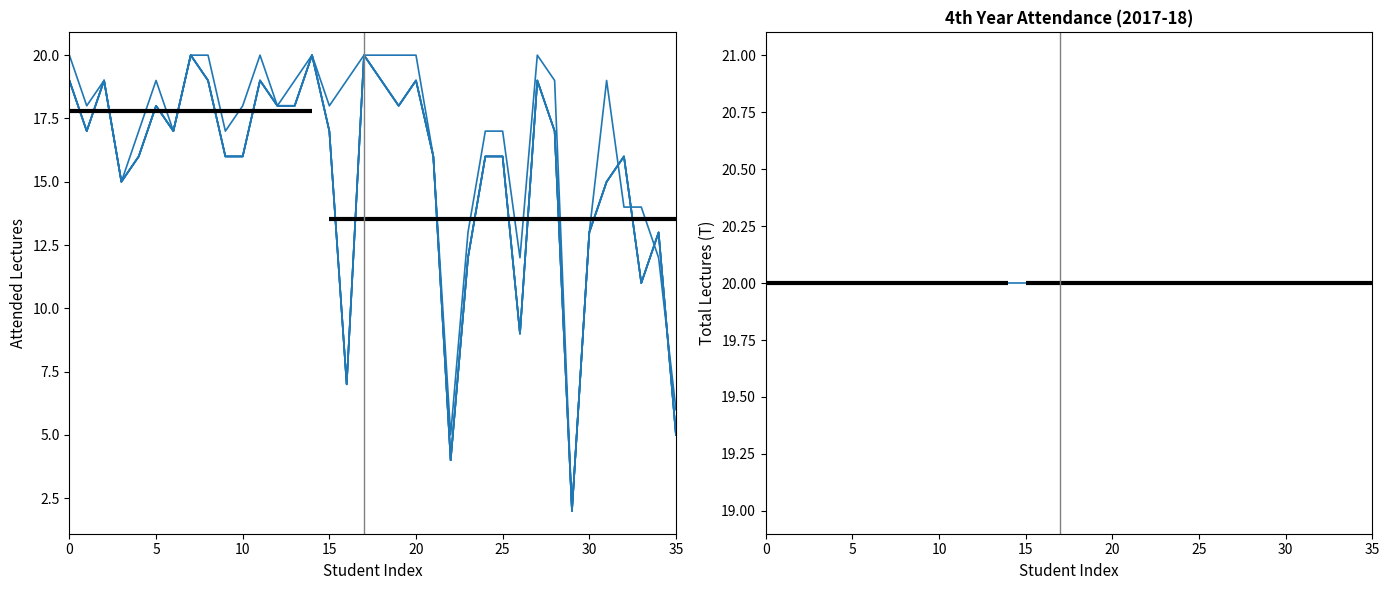

What is the difference between the Kriya Sharir (A) values at 25 and 16?

11